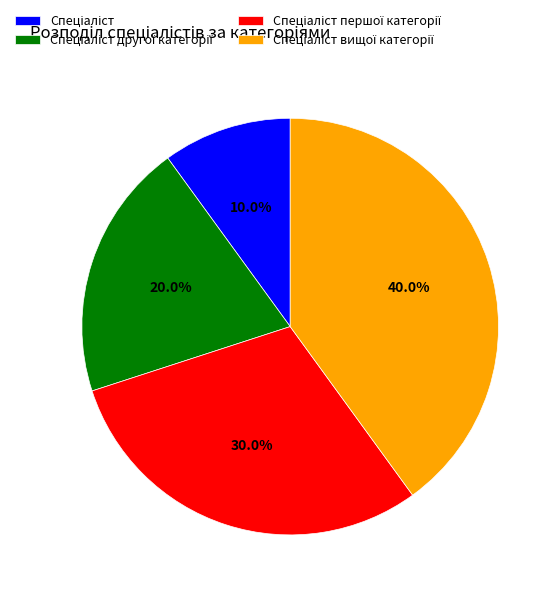

Is there a majority slice in this chart?

No